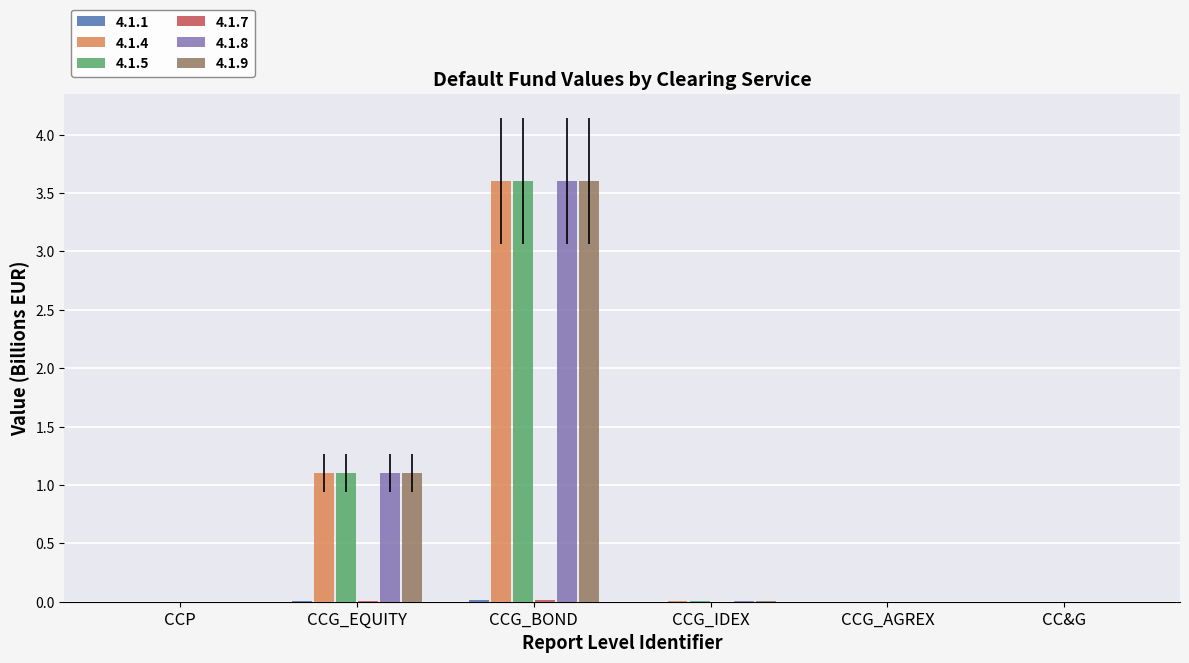

At which category is the sum across all series the highest?

CCG_BOND